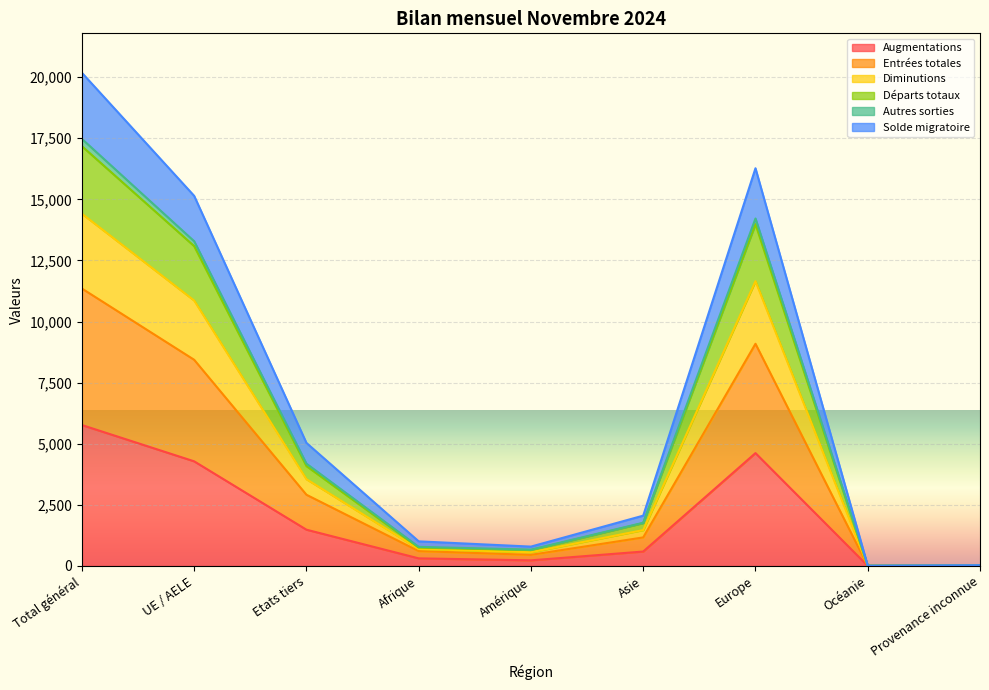

True or false: Diminutions and Solde migratoire intersect in this chart.

False